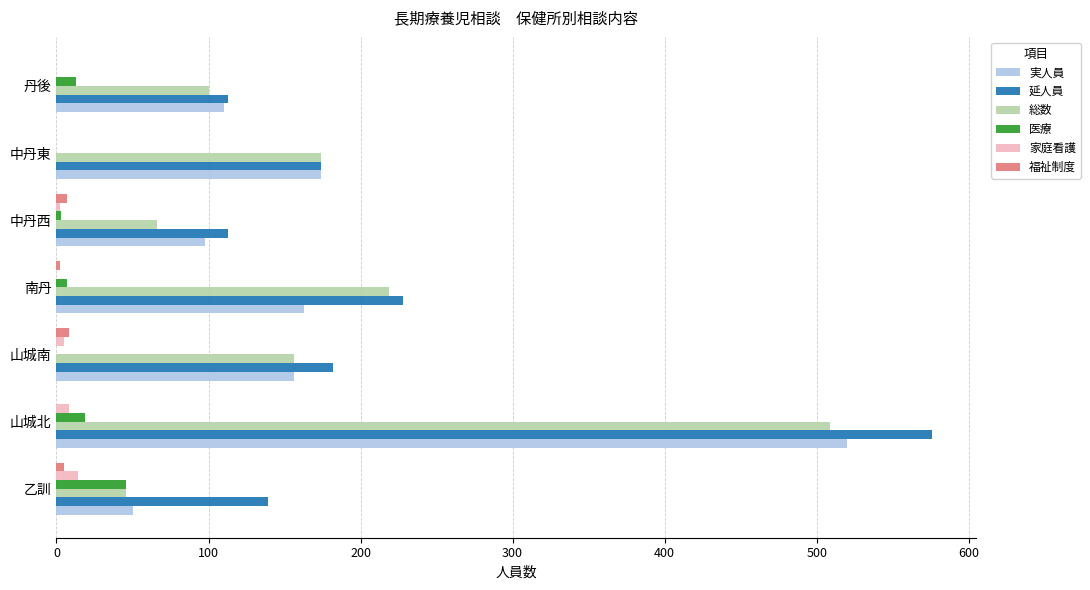

Which series changed the most between 中丹東 and 丹後?

総数